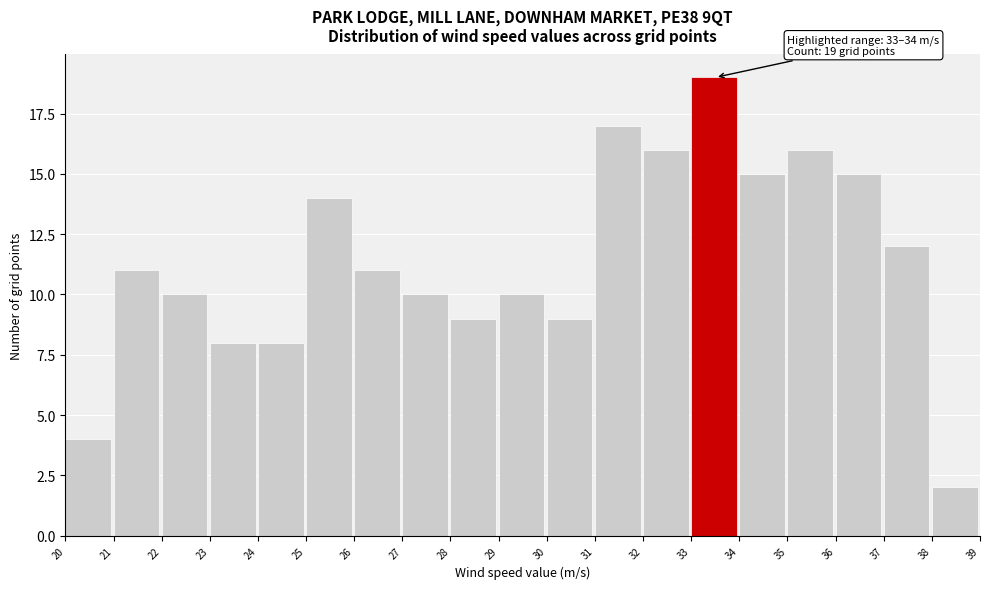

Which range on the x-axis has the tallest bar?

33 to 34